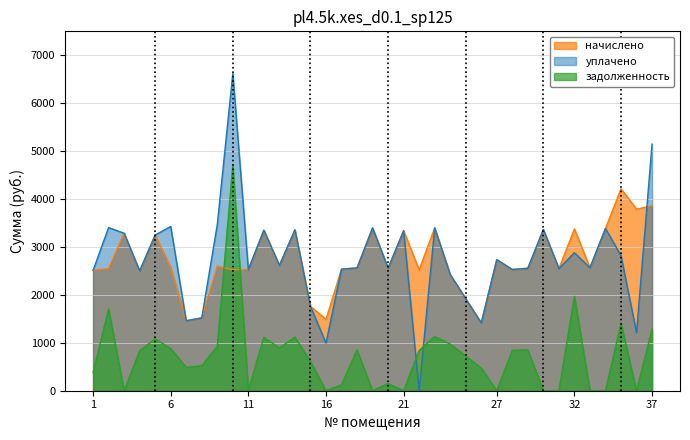

How many times do начислено and задолженность cross each other?

2